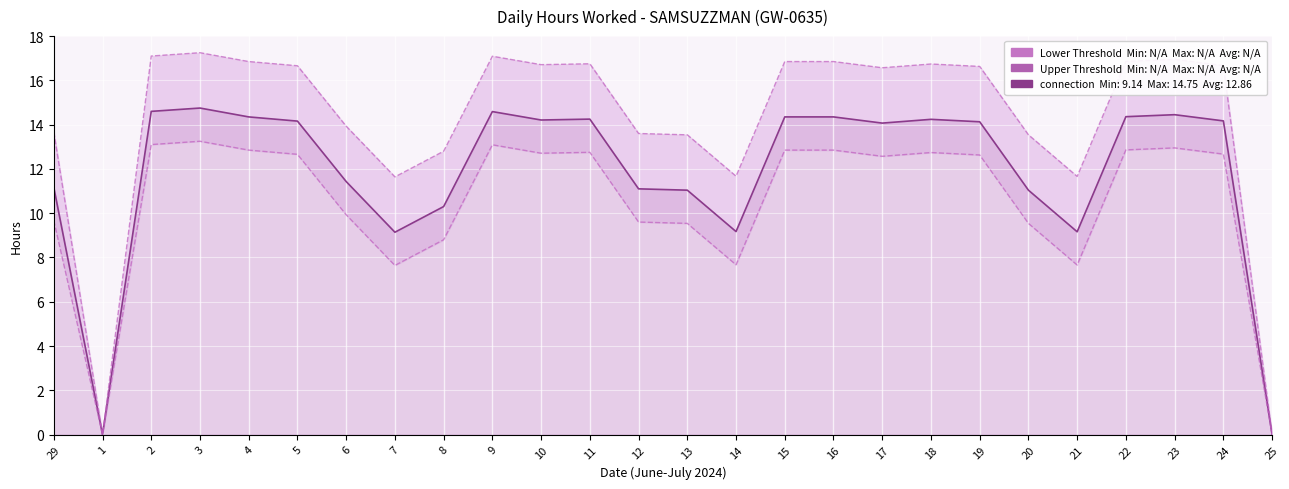

Reading right to left, list all the values displayed in this chart.

0.0	14.2	14.4	14.4	9.2	11.0	14.1	14.2	14.1	14.3	14.3	9.2	11.0	11.1	14.2	14.2	14.6	10.3	9.1	11.4	14.2	14.3	14.8	14.6	0.0	11.2